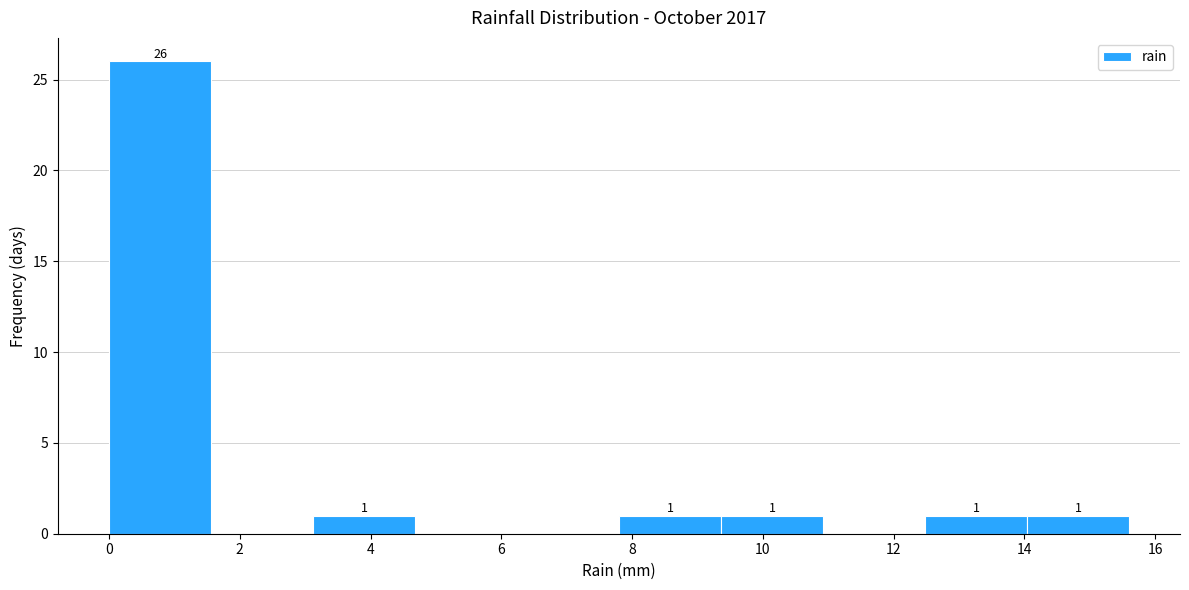

Over which range of the x-axis is the bar tallest?

0.00 to 1.56